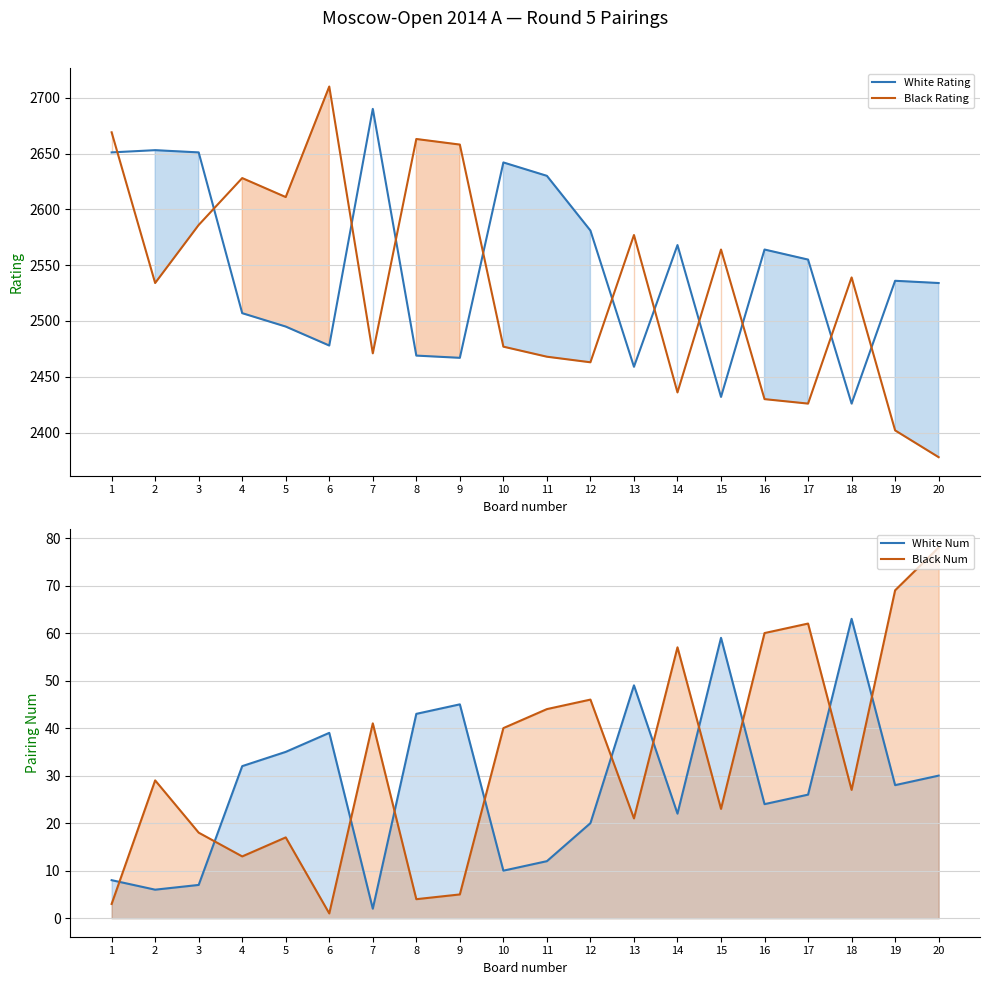

Reading left to right, list all the values displayed in this chart.

White Rating: 2651	2653	2651	2507	2495	2478	2690	2469	2467	2642	2630	2581	2459	2568	2432	2564	2555	2426	2536	2534
Black Rating: 2669	2534	2586	2628	2611	2710	2471	2663	2658	2477	2468	2463	2577	2436	2564	2430	2426	2539	2402	2378
White Num: 8	6	7	32	35	39	2	43	45	10	12	20	49	22	59	24	26	63	28	30
Black Num: 3	29	18	13	17	1	41	4	5	40	44	46	21	57	23	60	62	27	69	78